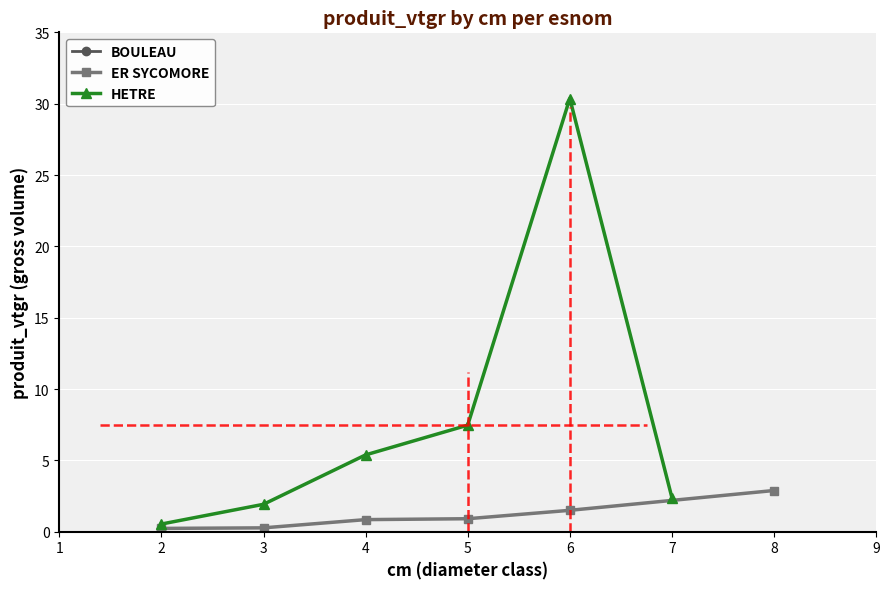

What is the difference between the maximum and minimum values in the HETRE series?

29.8